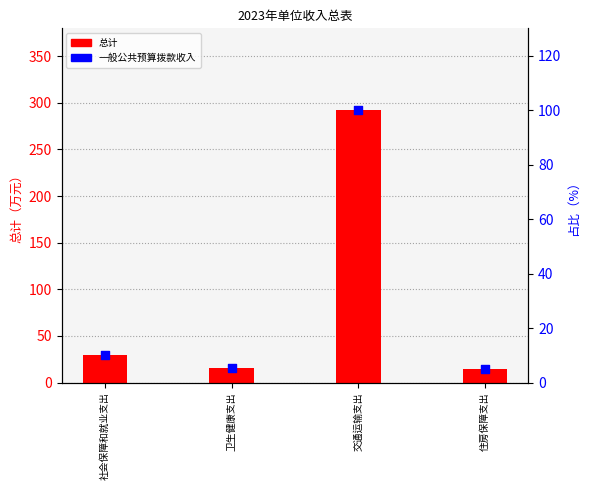

Which series has the largest Y range (max minus min)?

总计